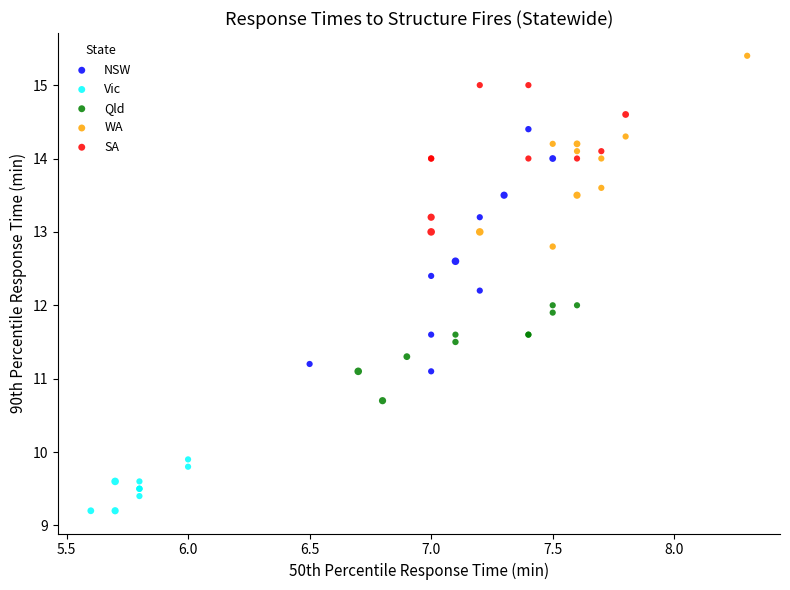

What are all the series names shown in the legend?

NSW, Vic, Qld, WA, SA